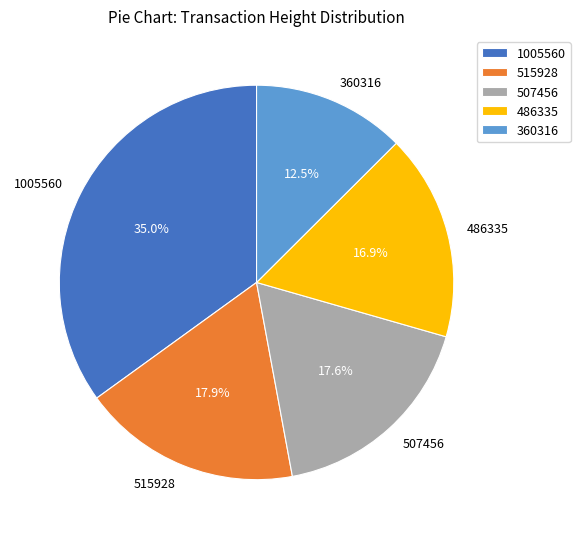

What is the smallest slice in the pie chart?

360316